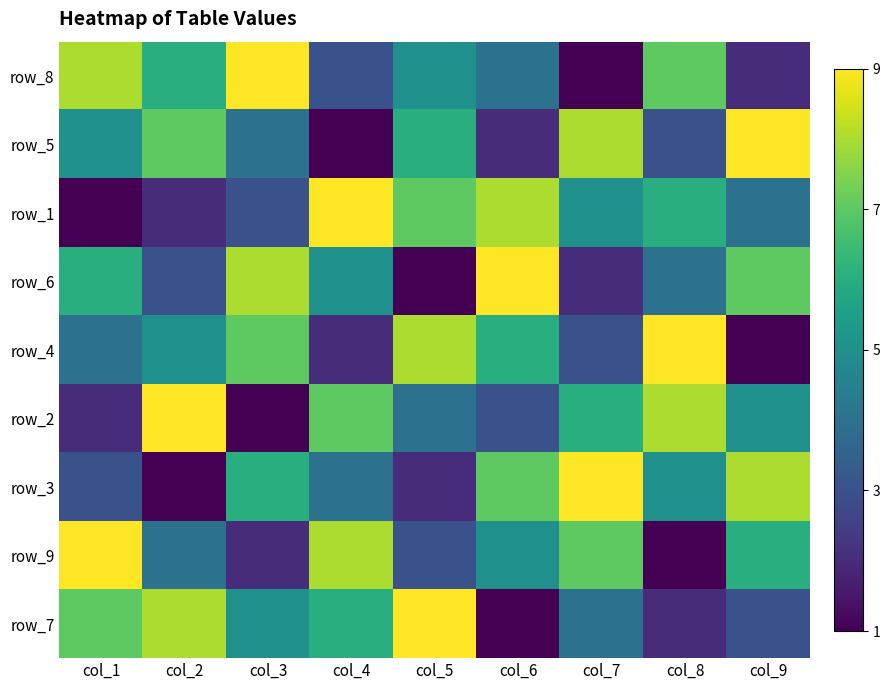

What is the difference between the row_4 values at col_7 and col_5?

5